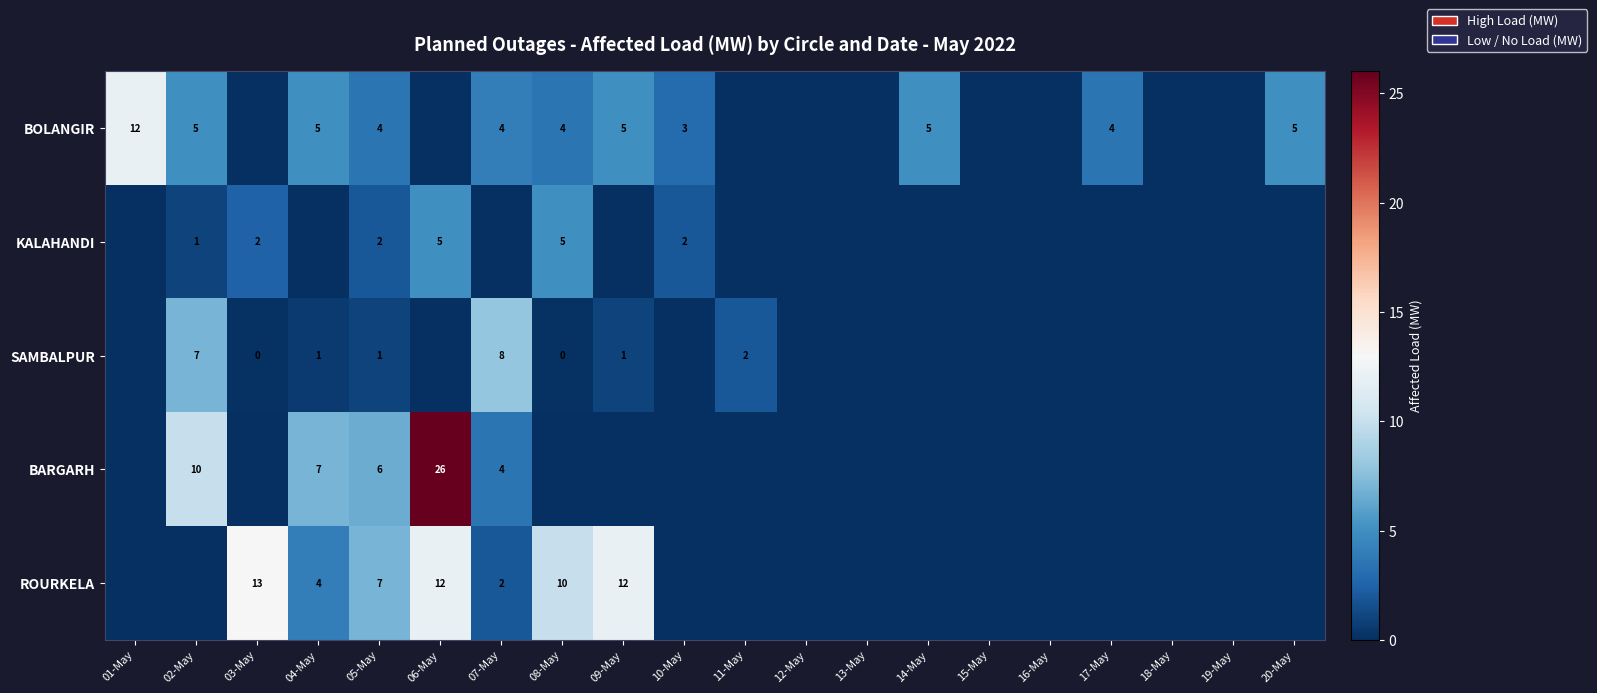

The BARGARH series shows 7 at 04-May. True or false?

True